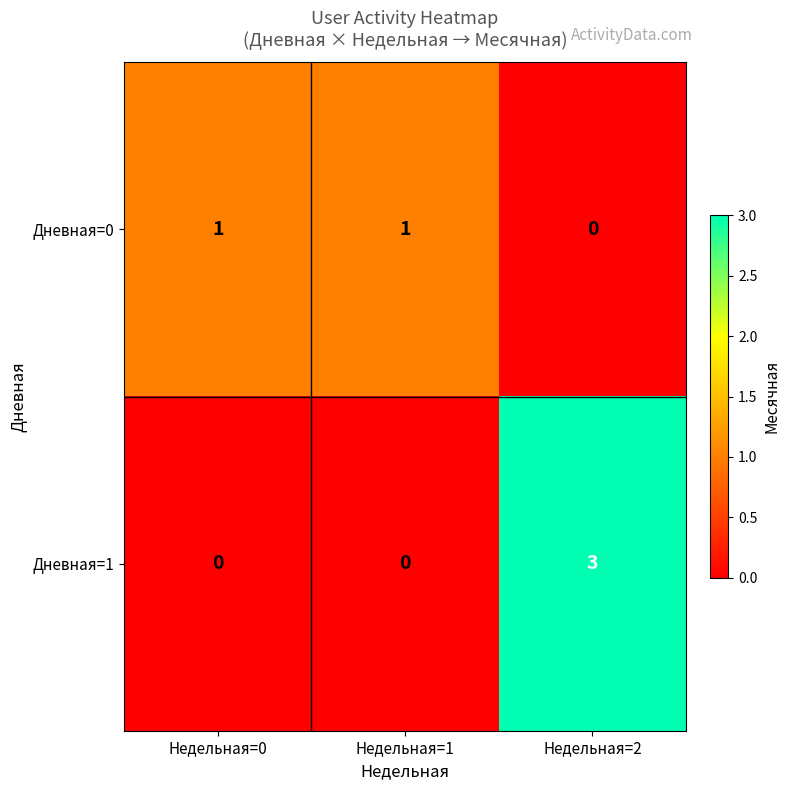

What is the difference between the highest and lowest values at Недельная=2?

3